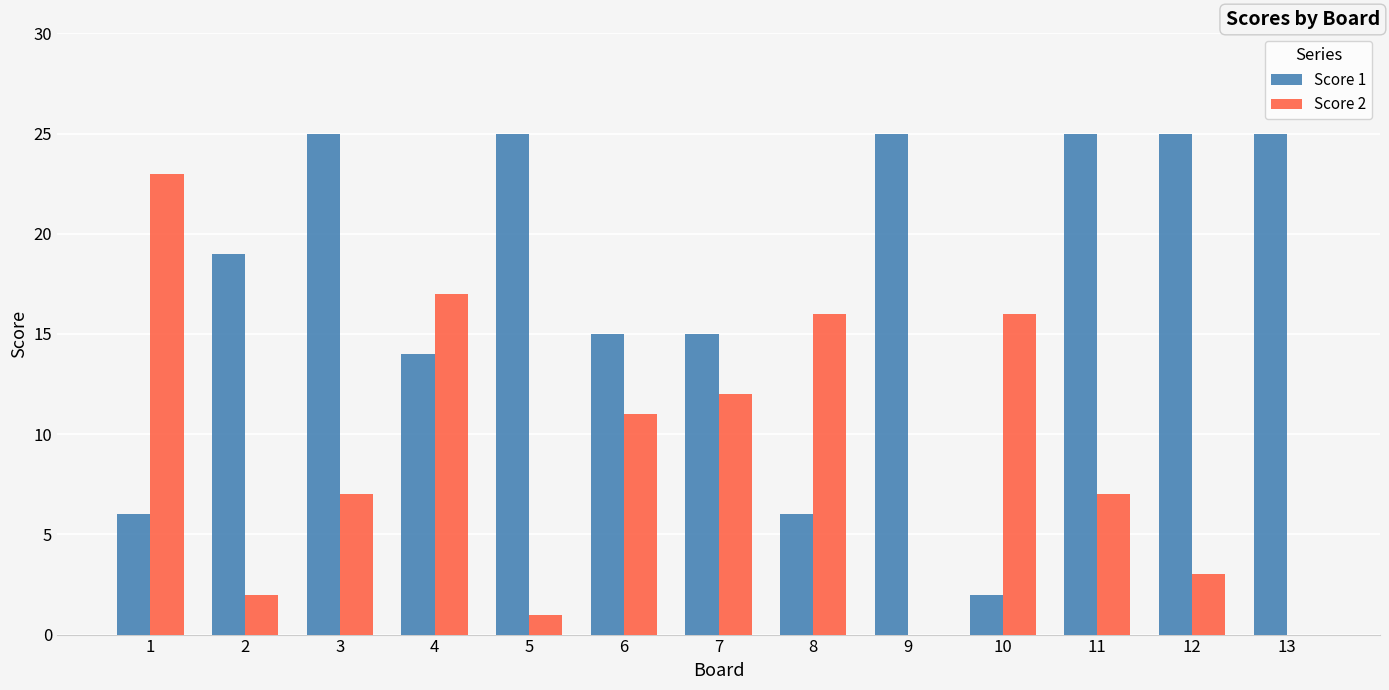

Between 1 and 9, which series saw the biggest shift?

Score 2